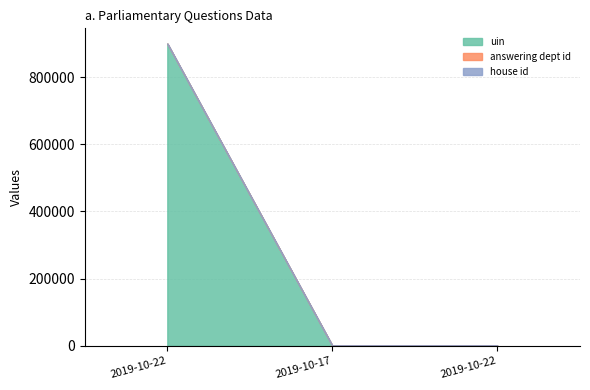

What is the minimum value for uin?

221